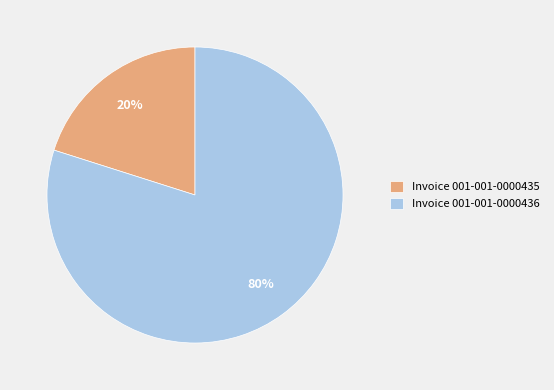

Do Invoice 001-001-0000435 and Invoice 001-001-0000436 together represent more than half of the pie?

Yes